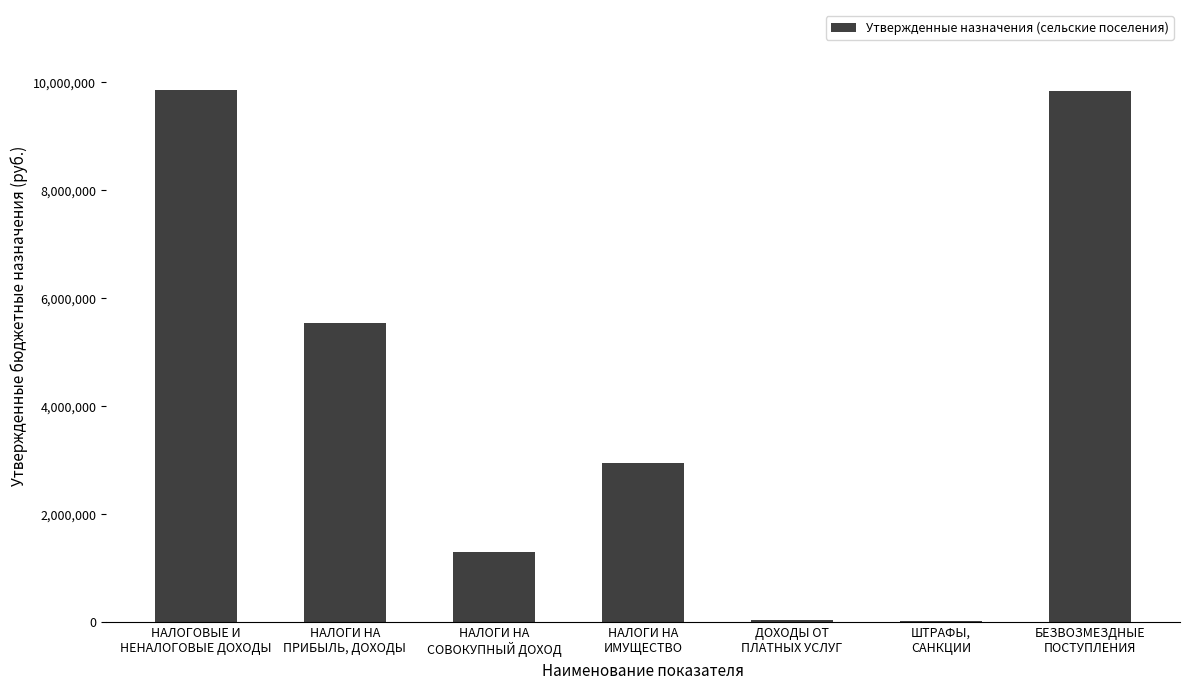

What is the maximum value shown in the chart?

9860800